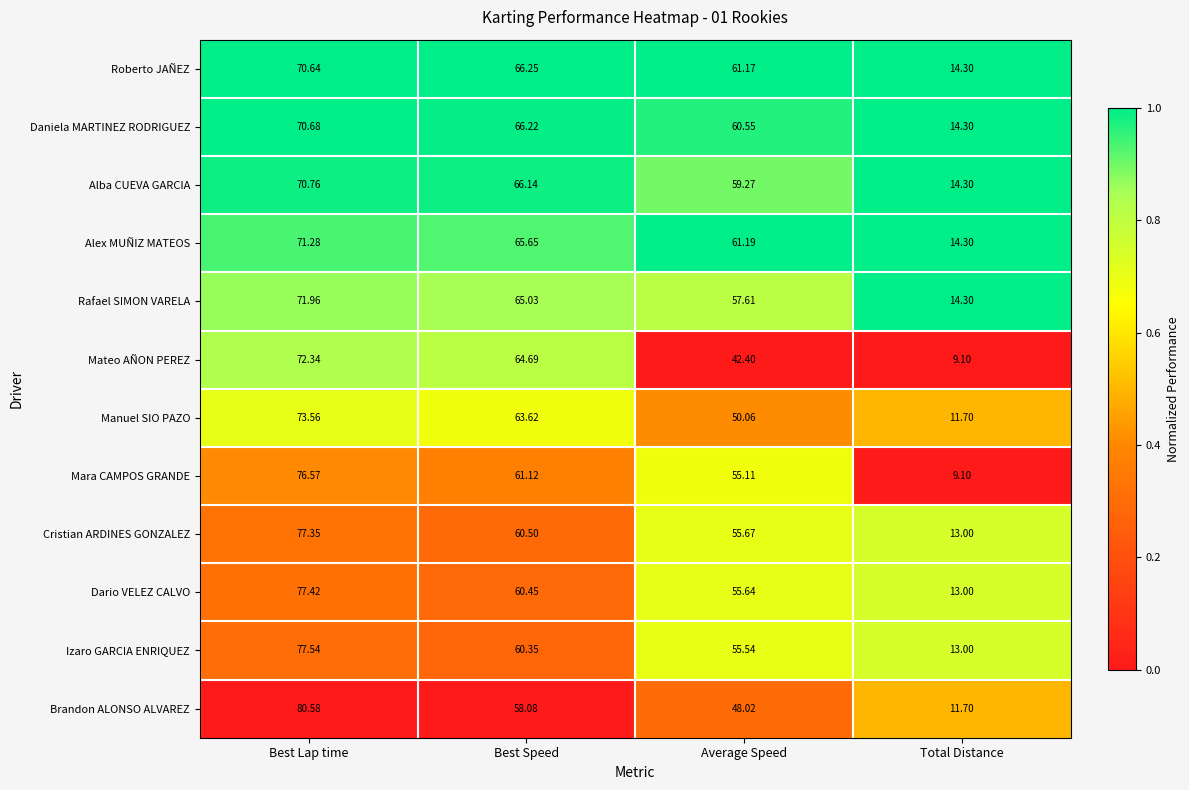

Where is Brandon ALONSO ALVAREZ nearest to the value 46?

Average Speed